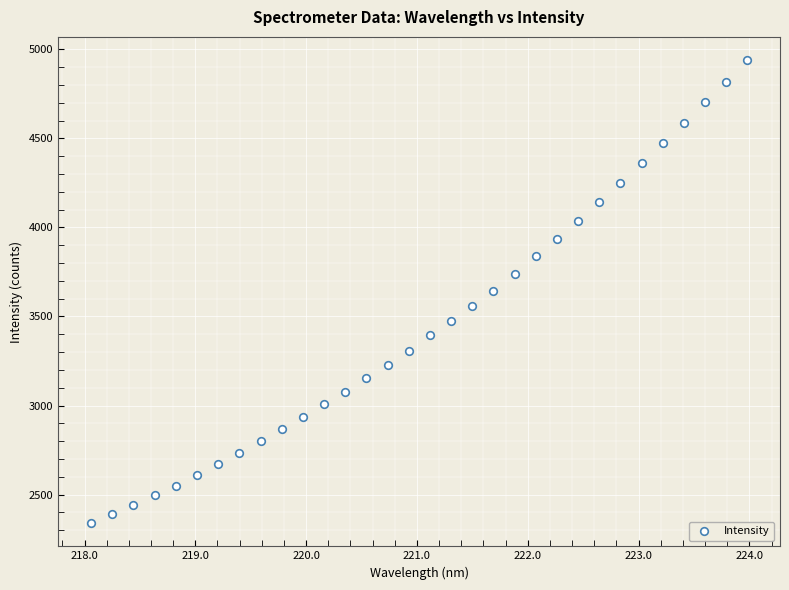

What is the range of Y values (max minus min)?

2601.1